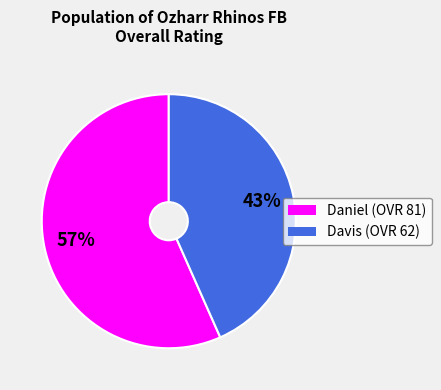

What is the ratio of the value at Davis to the value at Daniel?

0.8